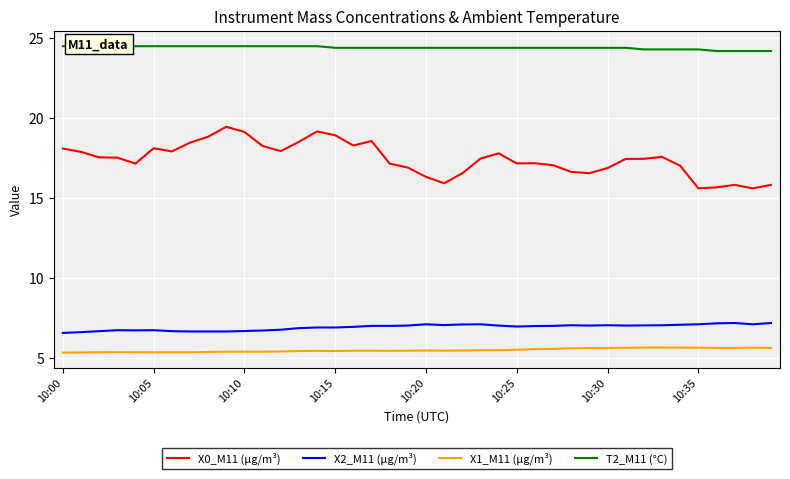

The X1_M11 (μg/m³) series shows 5.6 at 27. True or false?

True